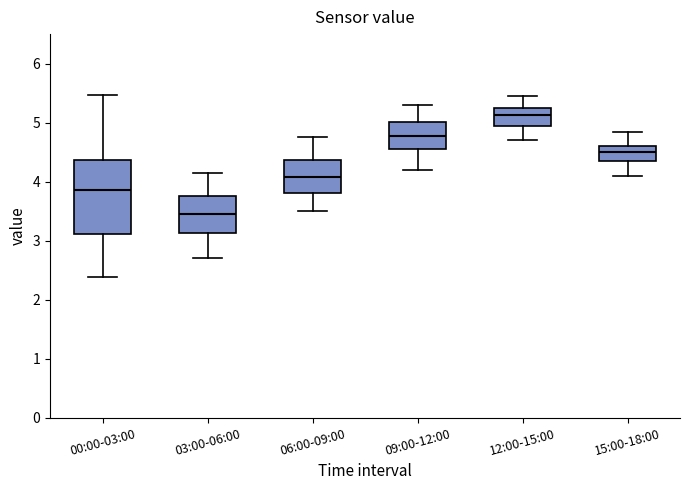

Which box's median line is the lowest?

03:00-06:00